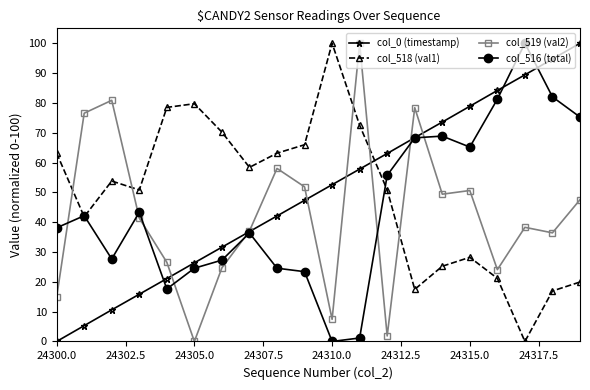

What is the greatest value displayed?

100.0